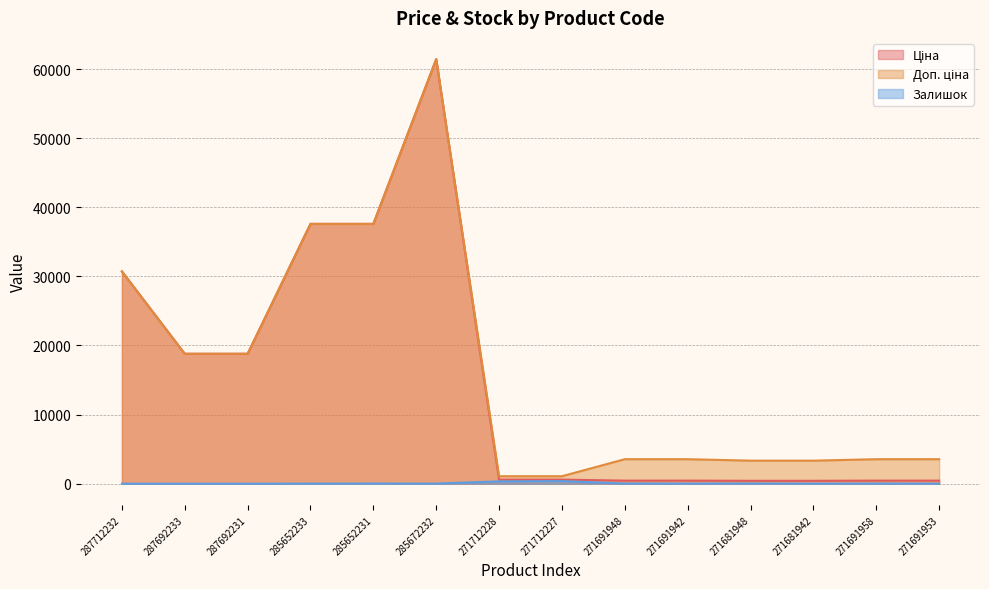

At which label does Ціна reach its peak?

285672232